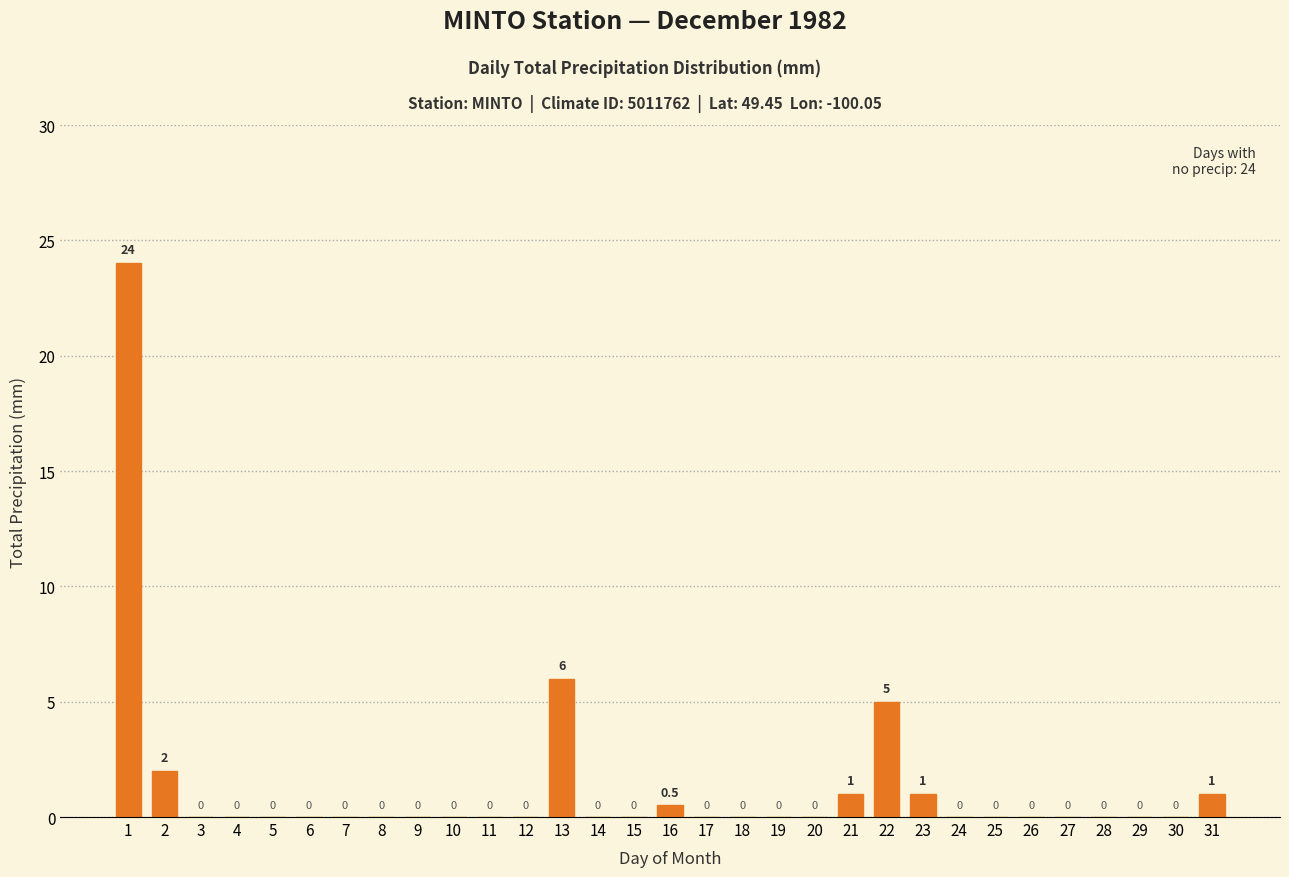

Reading right to left, extract all data points from this chart.

31=1.0	30=0.0	29=0.0	28=0.0	27=0.0	26=0.0	25=0.0	24=0.0	23=1.0	22=5.0	21=1.0	20=0.0	19=0.0	18=0.0	17=0.0	16=0.5	15=0.0	14=0.0	13=6.0	12=0.0	11=0.0	10=0.0	9=0.0	8=0.0	7=0.0	6=0.0	5=0.0	4=0.0	3=0.0	2=2.0	1=24.0